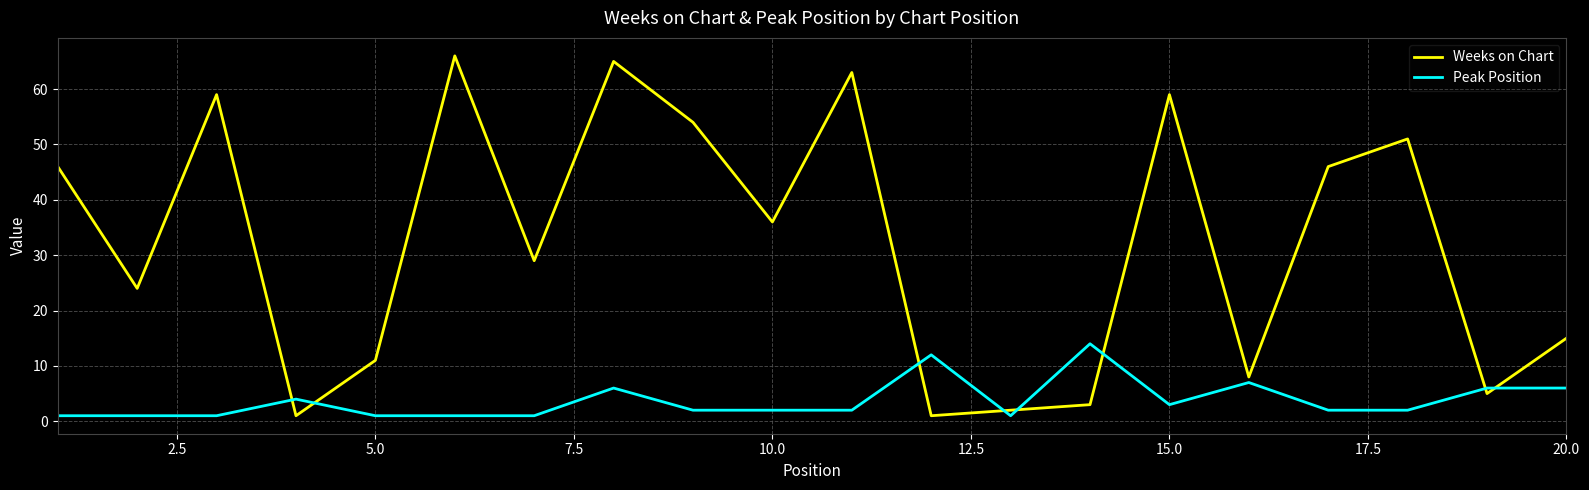

What is the highest value of the Weeks on Chart series?

66